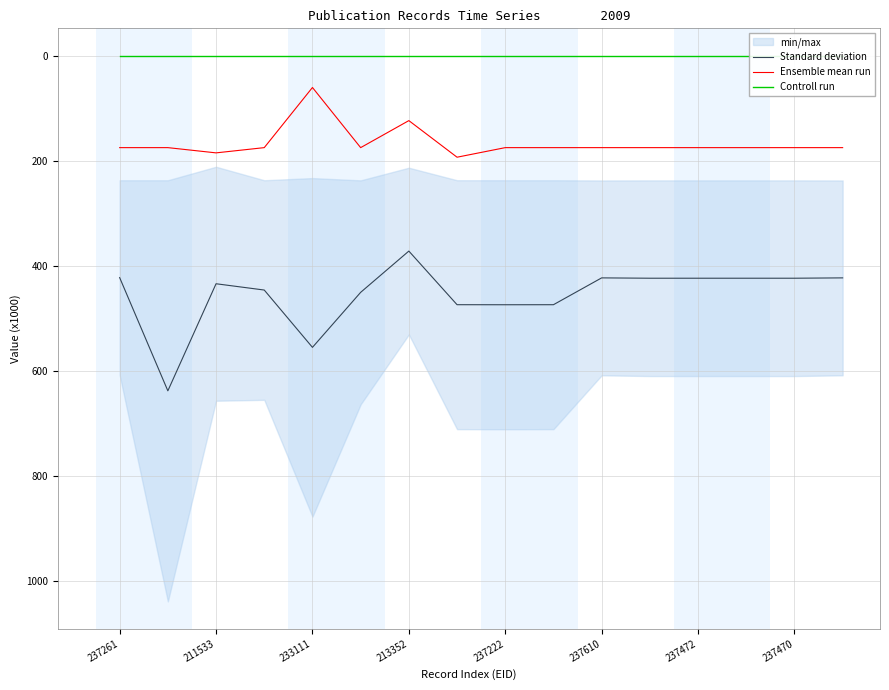

The Ensemble mean run series shows 175.1 at 15. True or false?

True